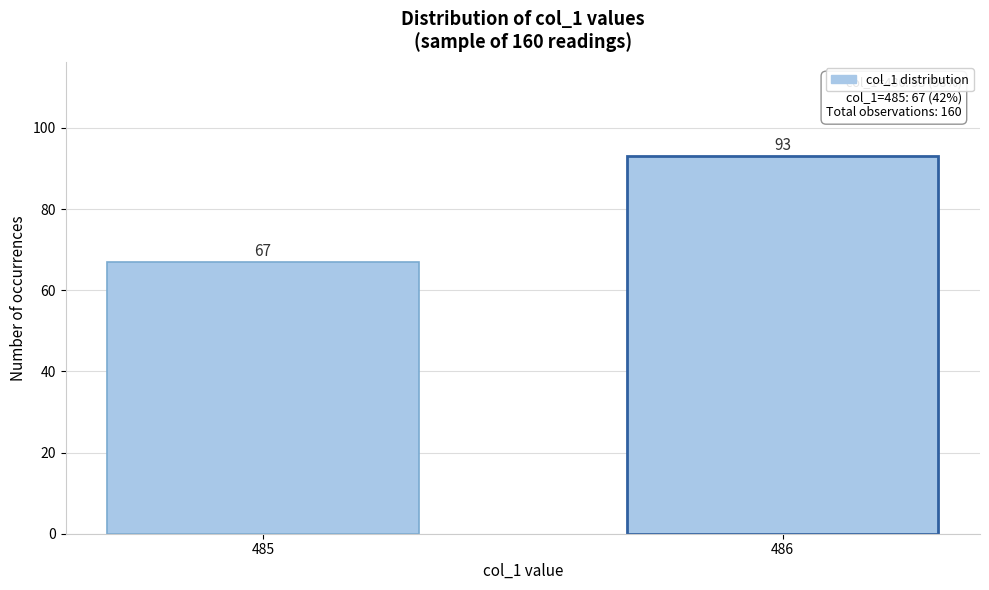

Reading left to right, transcribe all the data shown in this chart.

485=67	486=93